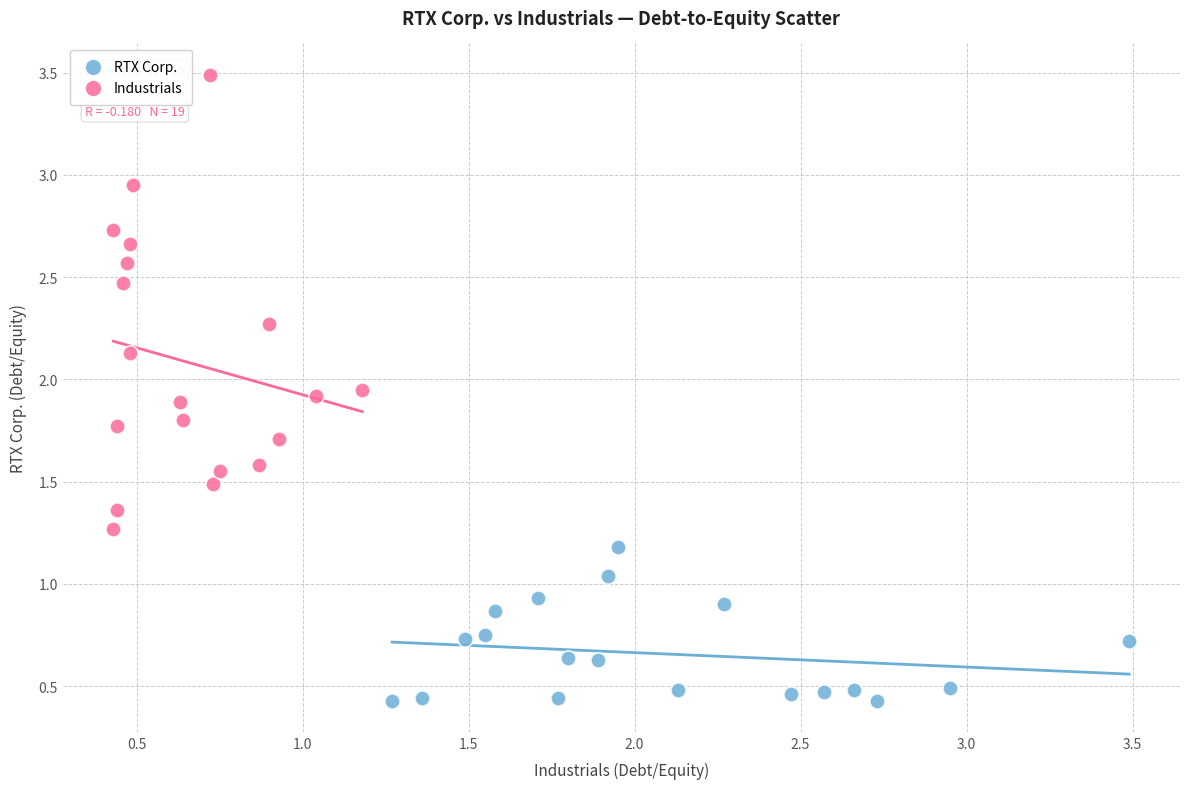

Which series reaches the maximum Y coordinate?

Industrials